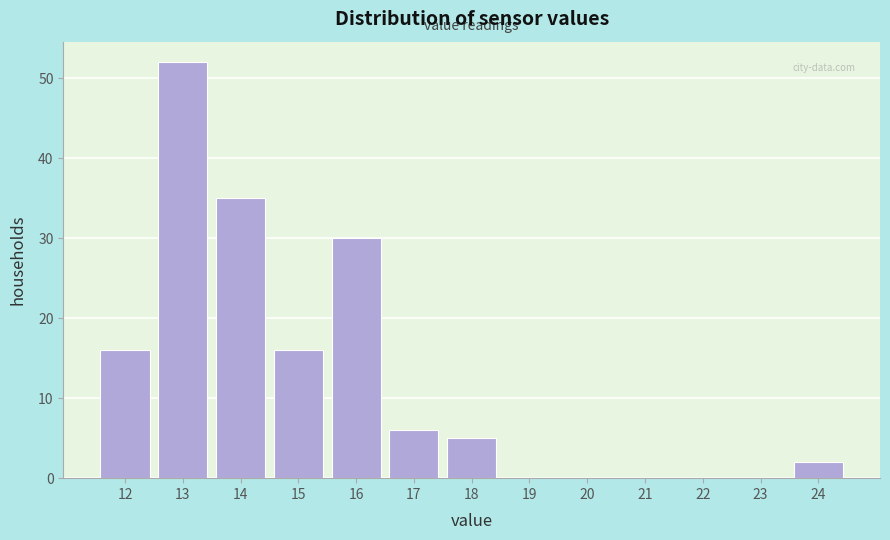

Reading left to right, list every bar in this chart as the range it spans on the x-axis followed by its height. The values are not printed on the chart, so give them approximately, as read against the axis.

11.5 to 12.5: 16
12.5 to 13.5: 52
13.5 to 14.5: 35
14.5 to 15.5: 16
15.5 to 16.5: 30
16.5 to 17.5: 6
17.5 to 18.5: 5
18.5 to 19.5: 0
19.5 to 20.5: 0
20.5 to 21.5: 0
21.5 to 22.5: 0
22.5 to 23.5: 0
23.5 to 24.5: 2